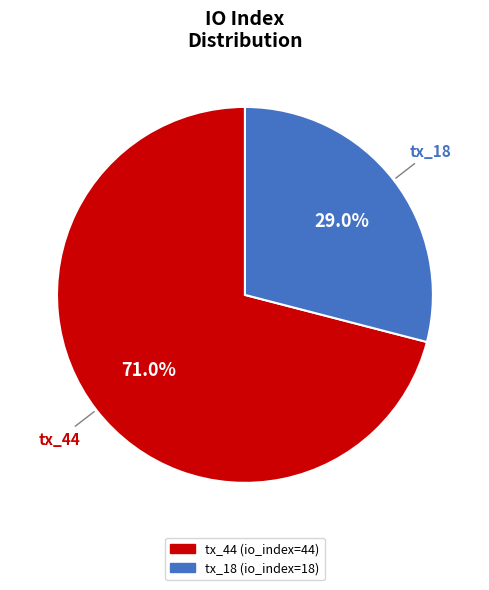

What is the majority slice?

tx_44